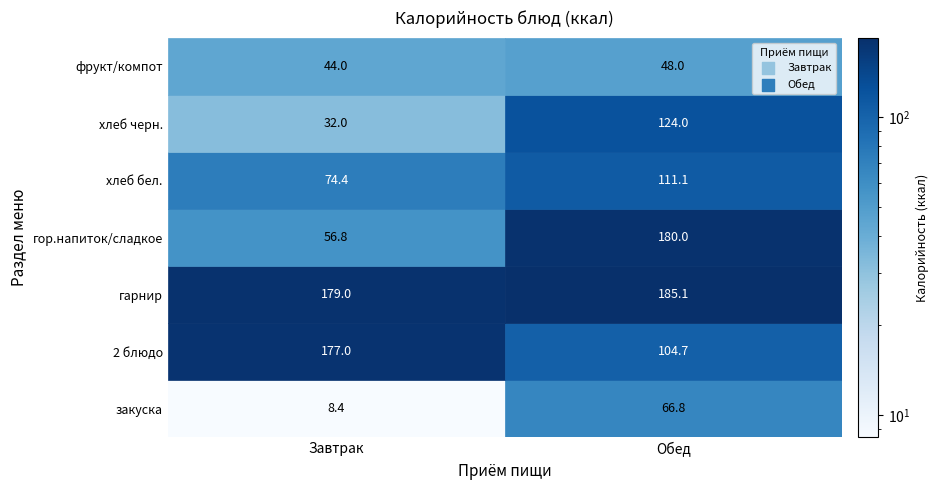

Reading left to right, what are all the values shown in this chart?

Завтрак: 8.4	177.0	179.0	56.8	74.4	32.0	44.0
Обед: 66.8	104.7	185.1	180.0	111.1	124.0	48.0